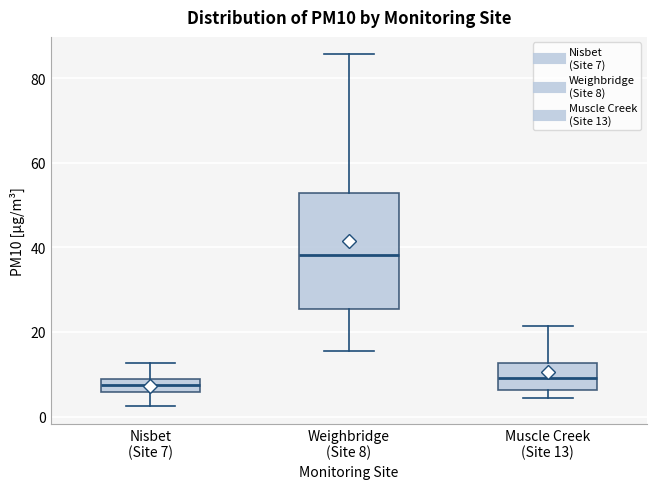

Comparing the boxes themselves (not the whiskers), which one is the tallest?

Weighbridge (Site 8)